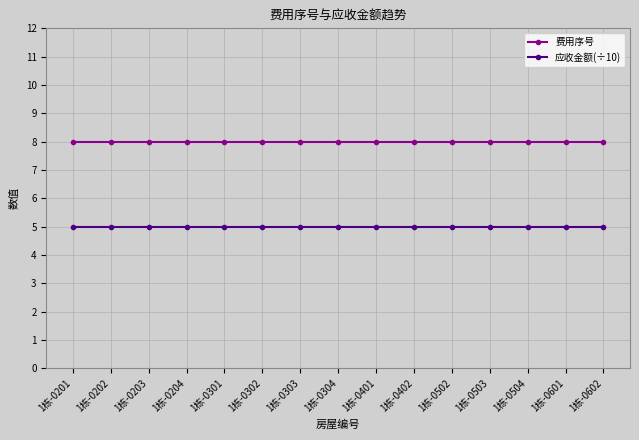

Which series has the largest total across all categories?

费用序号